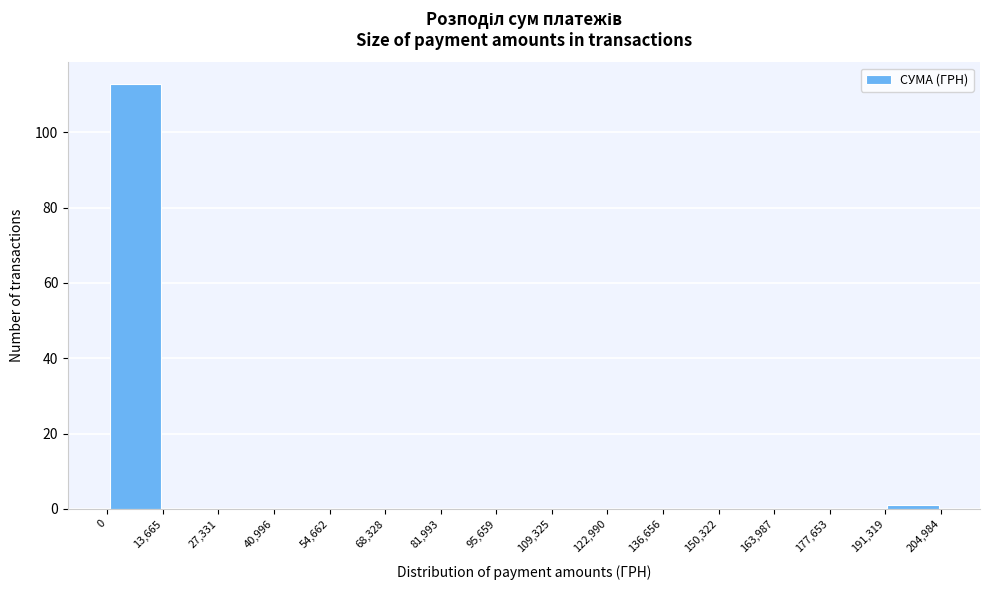

How tall is the bar that spans 0 to 13,665 on the x-axis? The values are not printed on the chart, so give them approximately, as read against the axis.

114